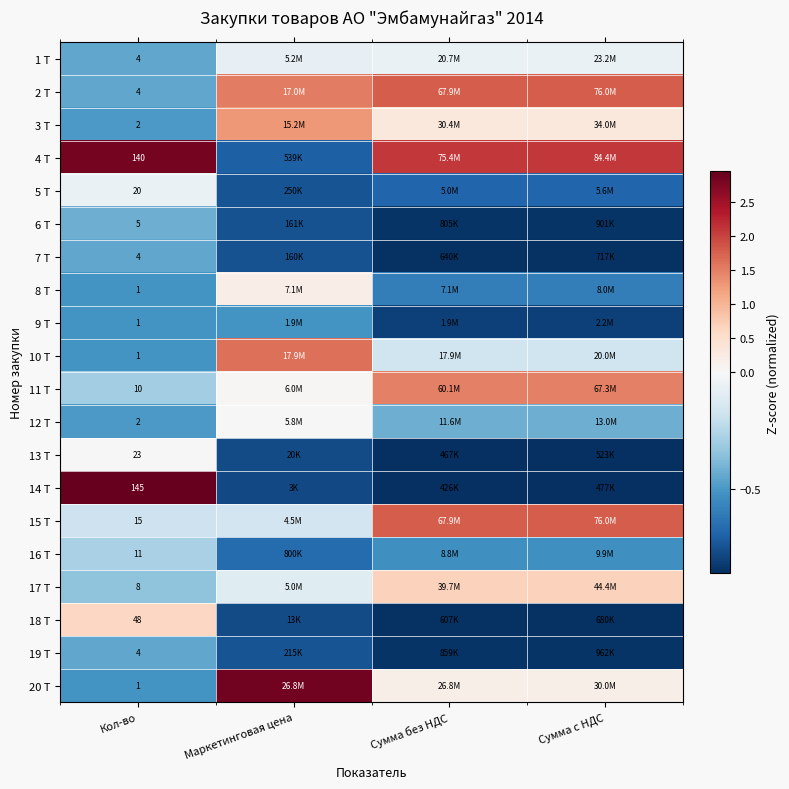

At how many categories does at least one series exceed 1?

4